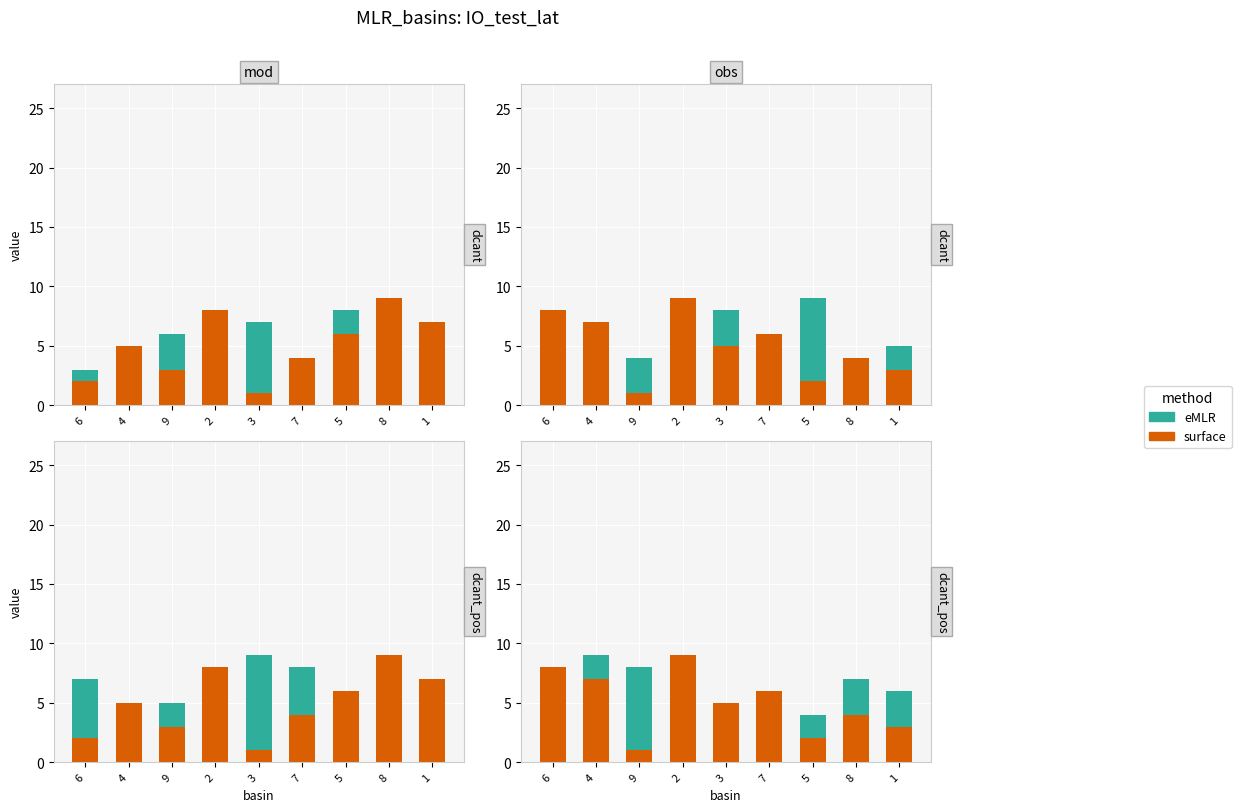

What are all the series names shown in the legend?

surface, eMLR